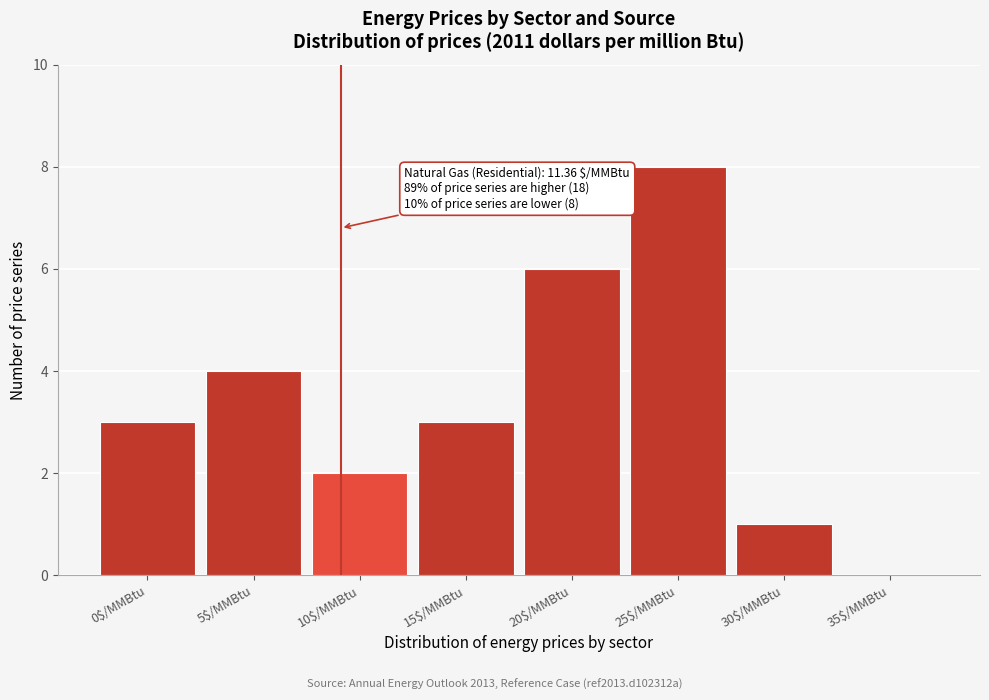

At which category does the chart reach its peak across all series?

25$/MMBtu